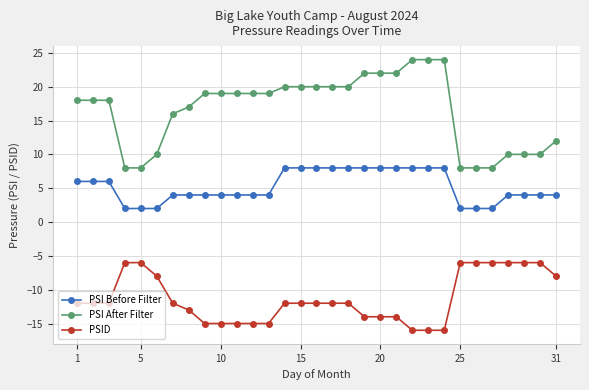

What is the greatest value displayed?

24